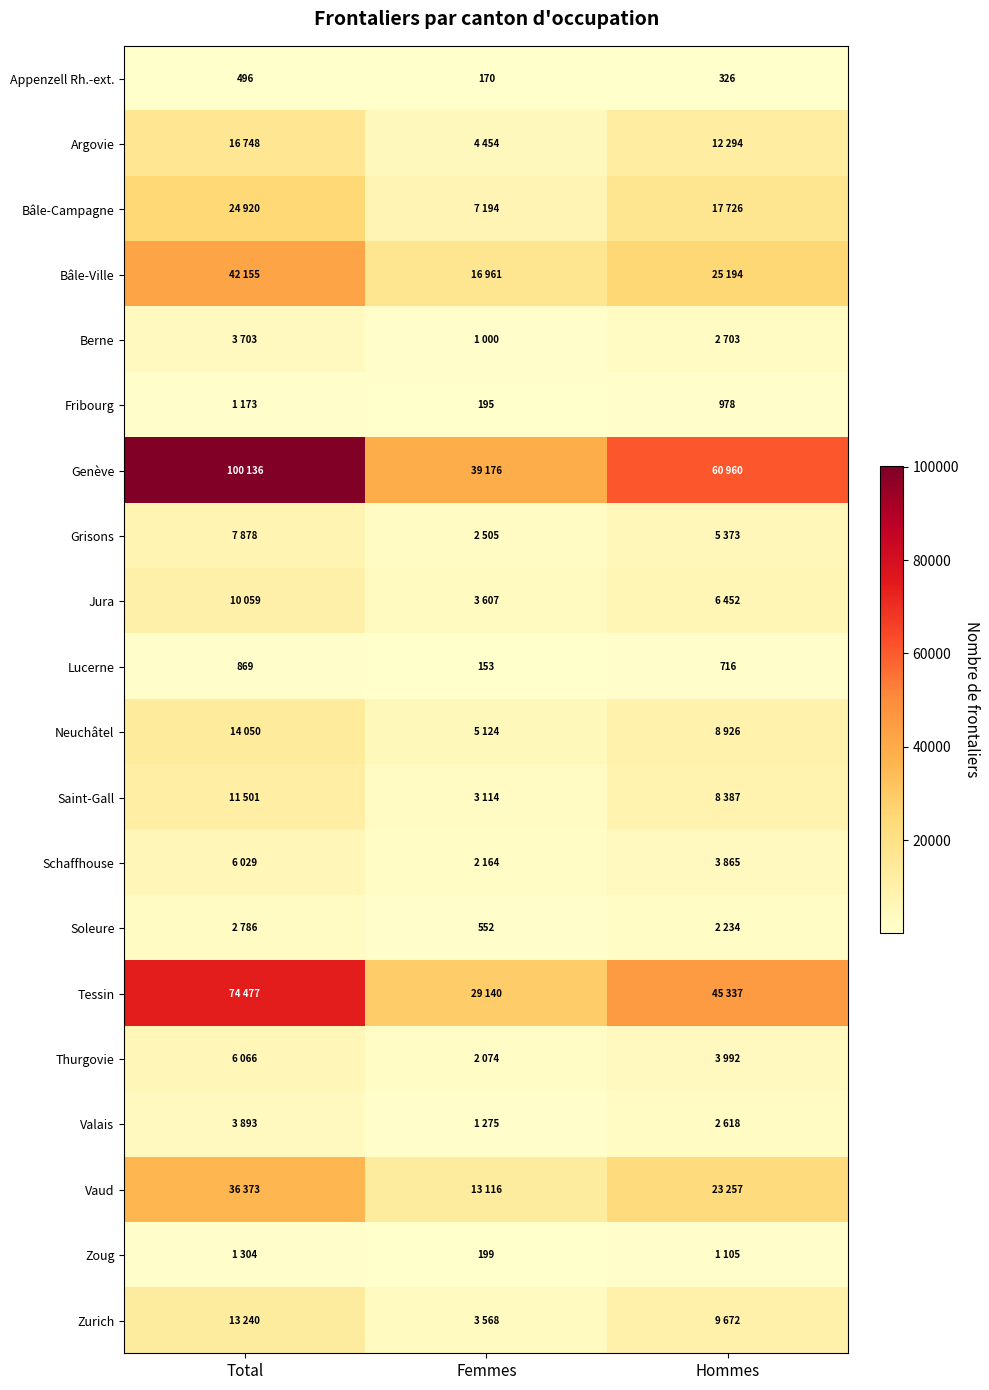

True or false: Zoug has a value of 297 at Femmes.

False